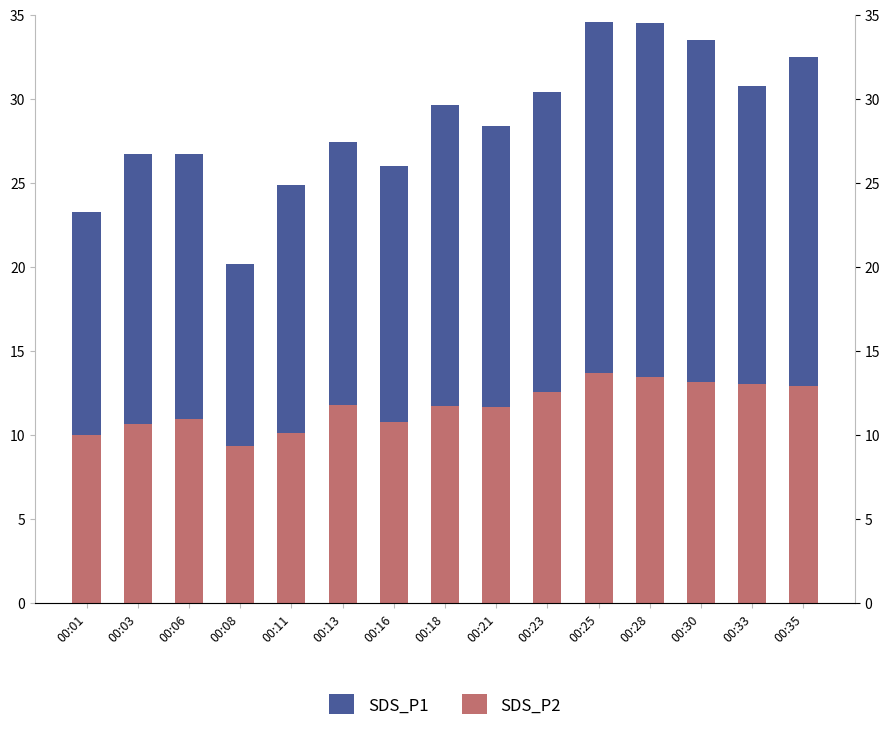

List the series in order of their peak value, highest first.

SDS_P1, SDS_P2